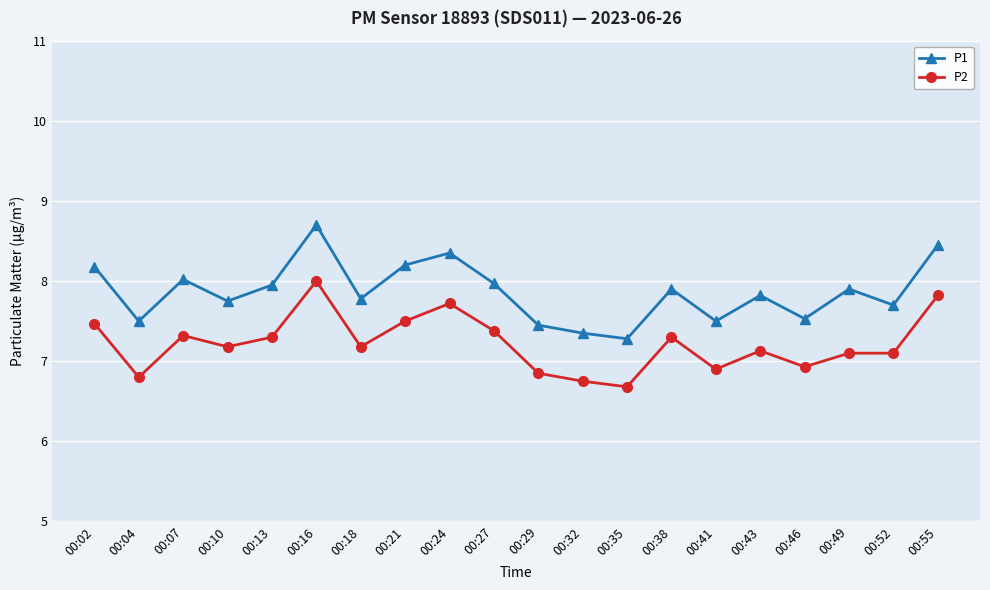

What is the average value of the P2 series?

7.2